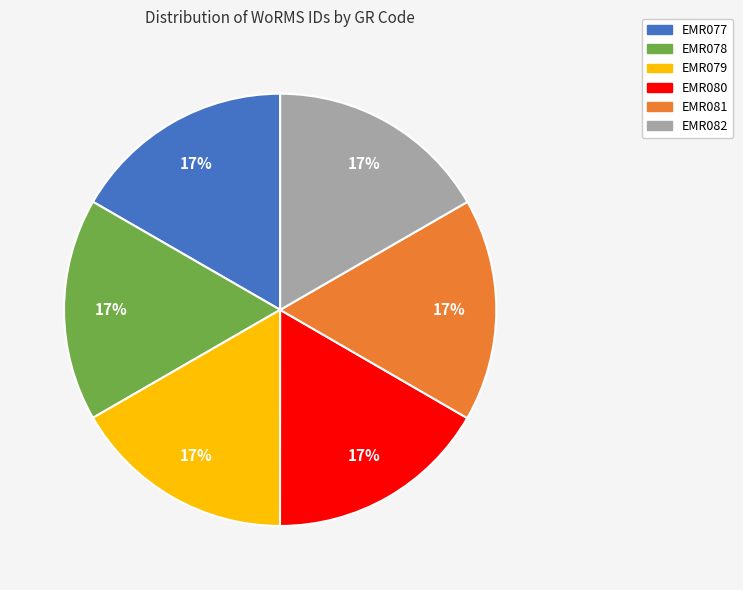

Does EMR077 account for over 50% of the chart?

No